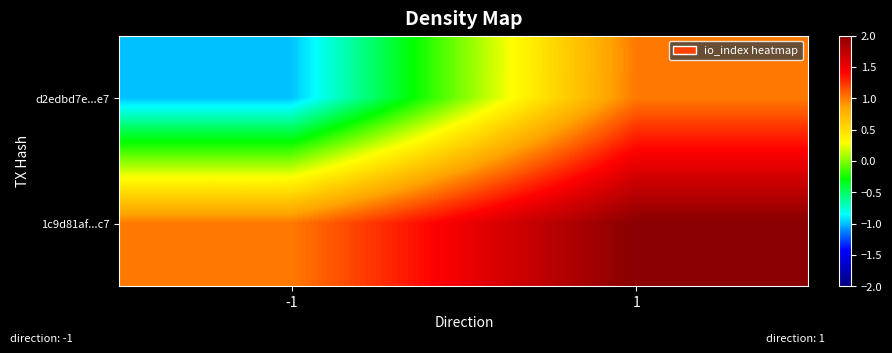

Which series changed the most between -1 and 1?

d2edbd7e...e7